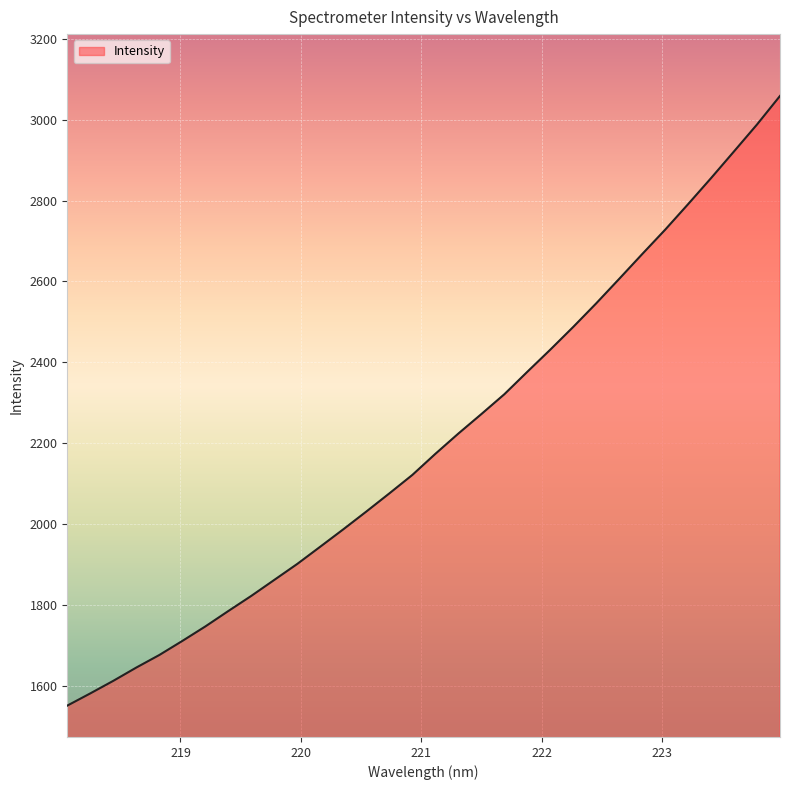

What is the maximum value shown in the chart?

3058.9